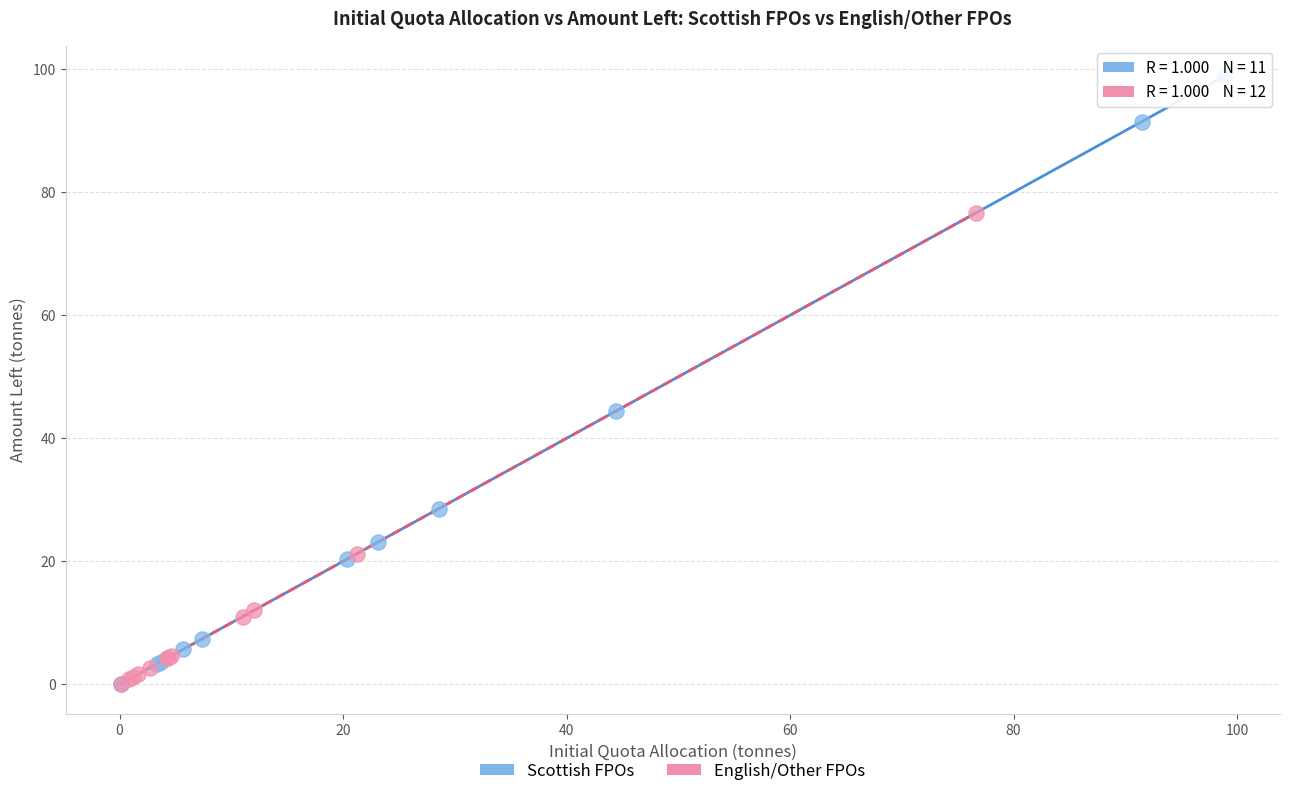

Which series has the largest Y range (max minus min)?

Scottish FPOs